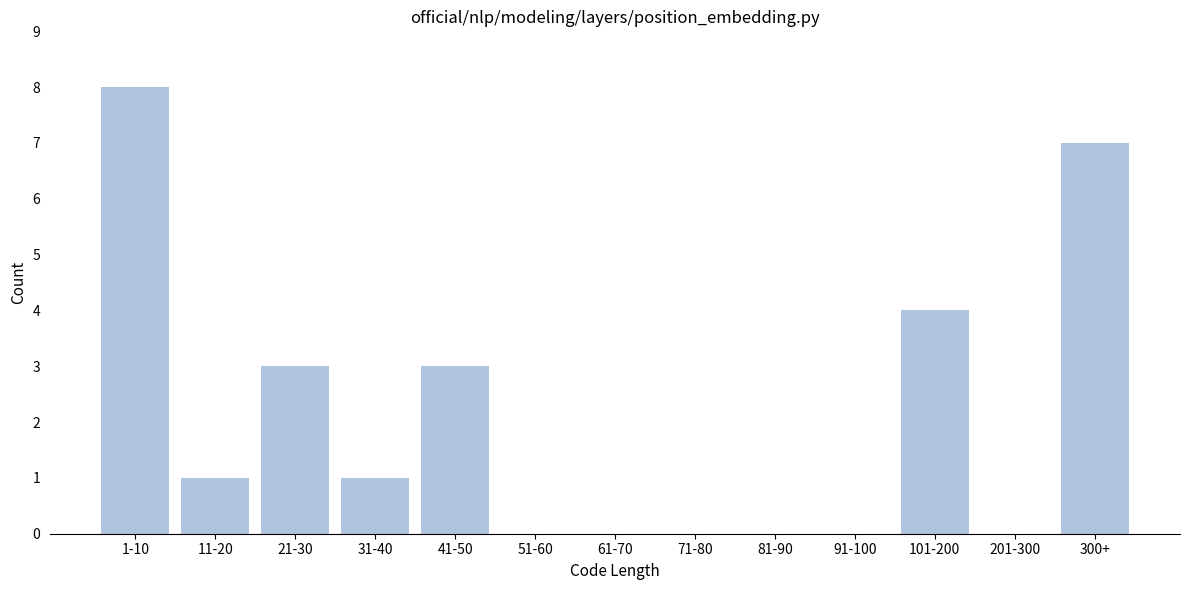

Reading left to right, extract all data points from this chart.

1-10=8	11-20=1	21-30=3	31-40=1	41-50=3	51-60=0	61-70=0	71-80=0	81-90=0	91-100=0	101-200=4	201-300=0	300+=7